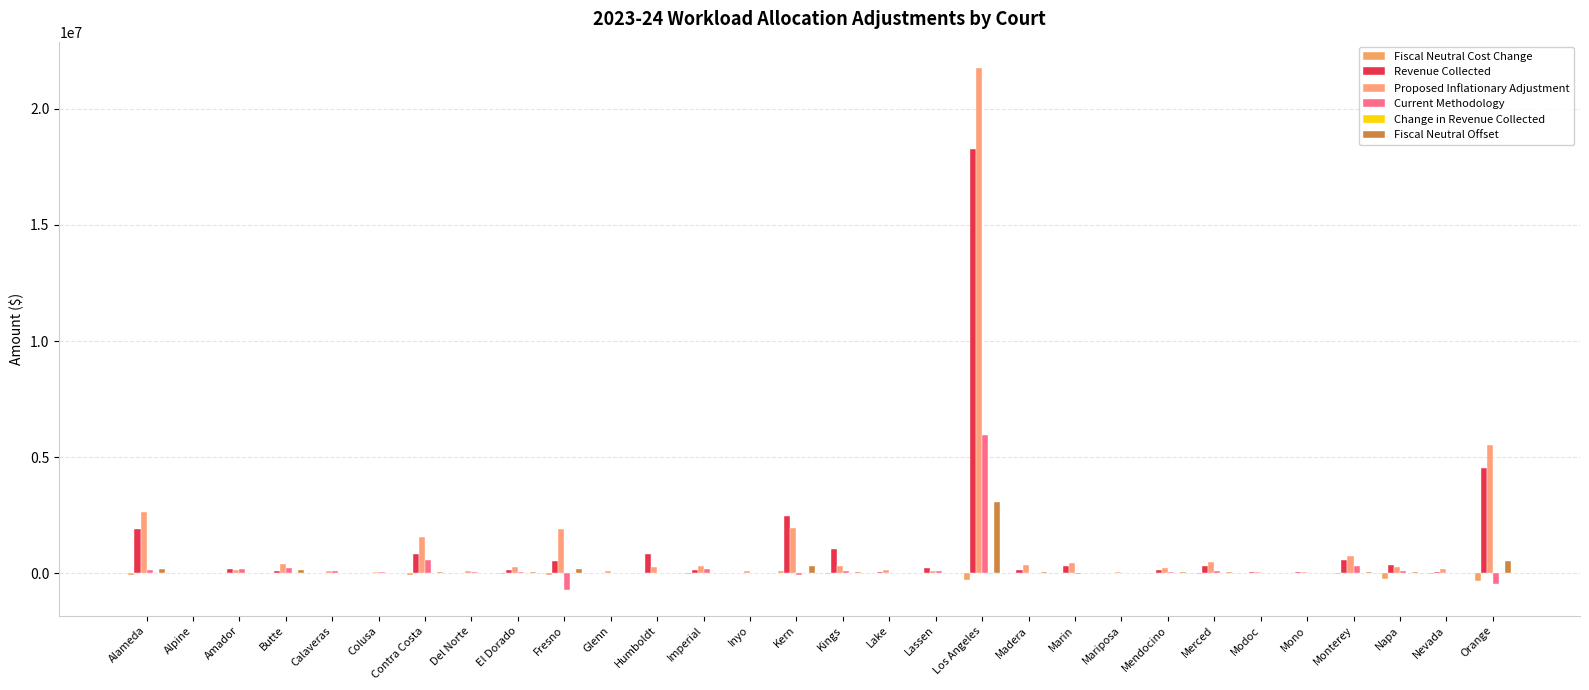

How many groups of bars are there?

30